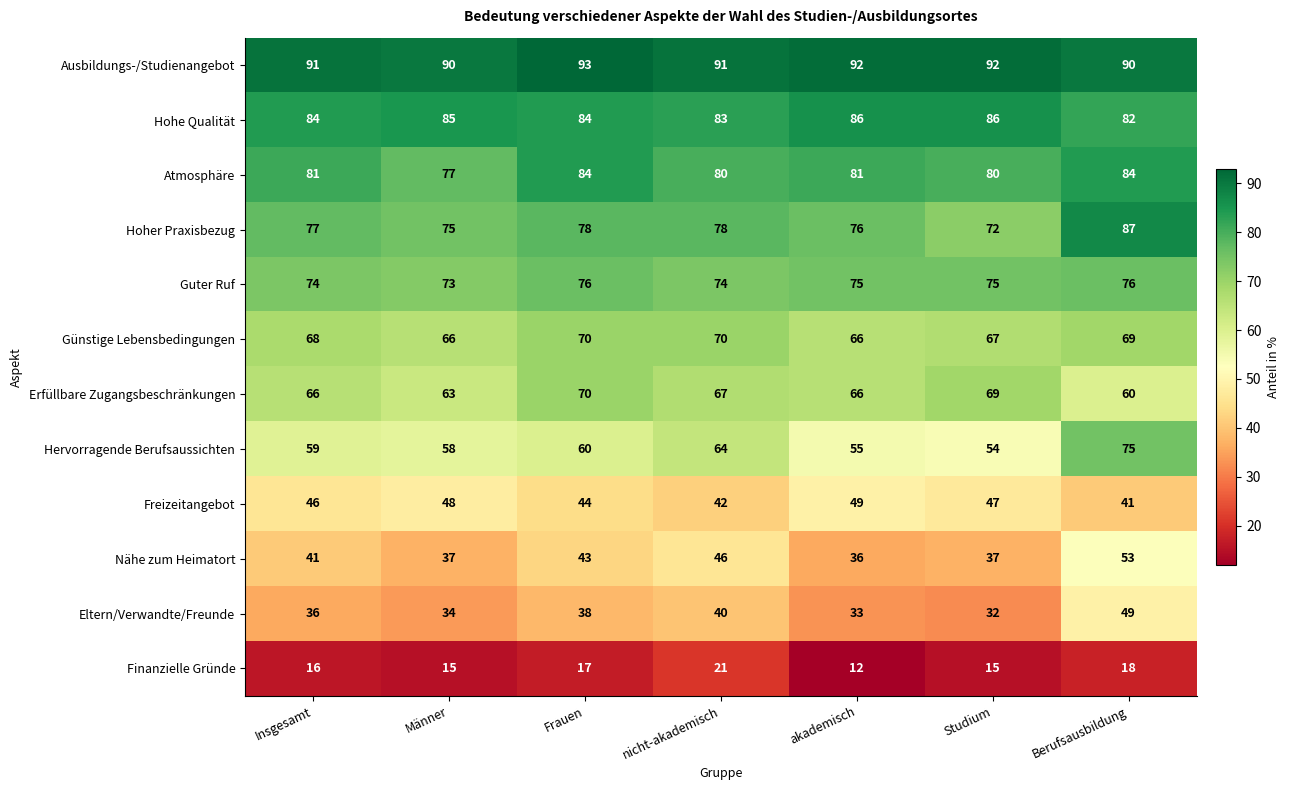

How many Guter Ruf values are between 74 and 76?

6